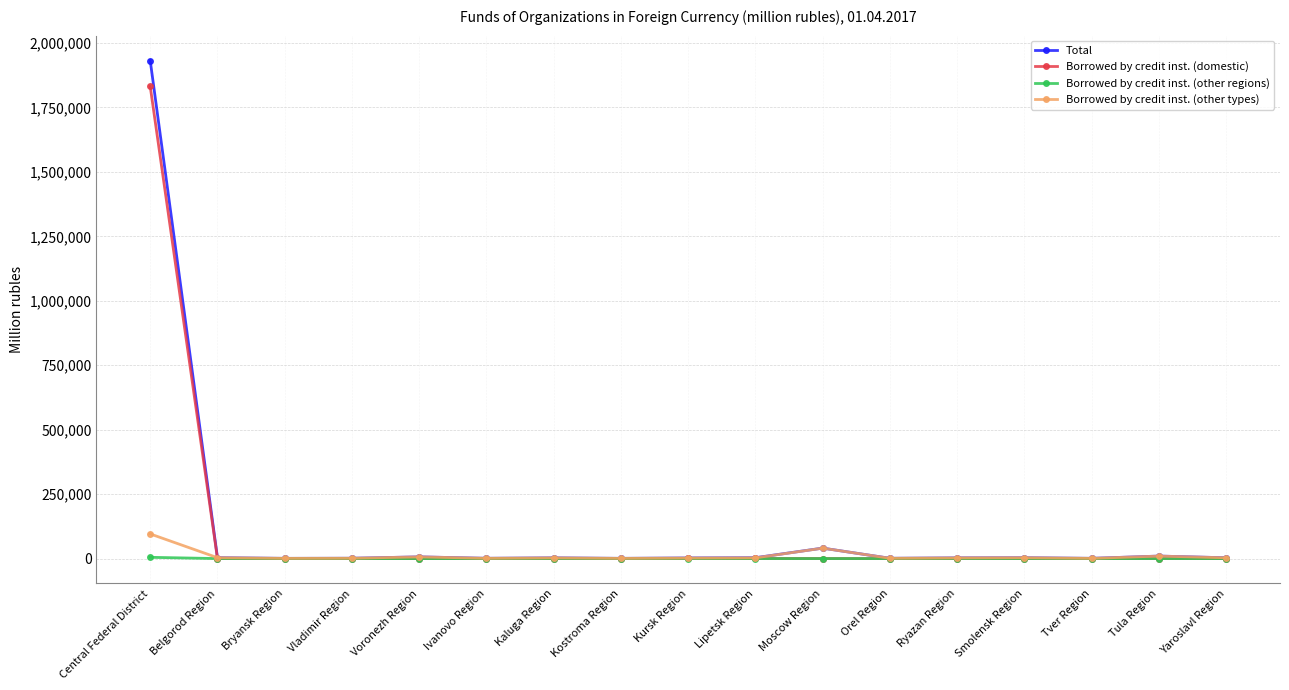

What is the label of the 4th point from the left?

Vladimir Region